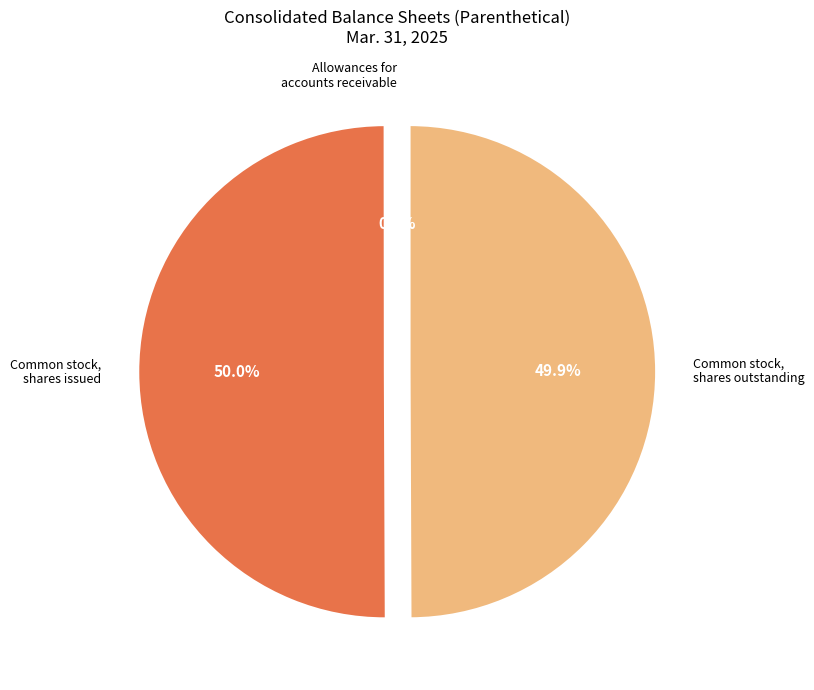

What percentage is NOT represented by Common stock, shares outstanding?

50.1%